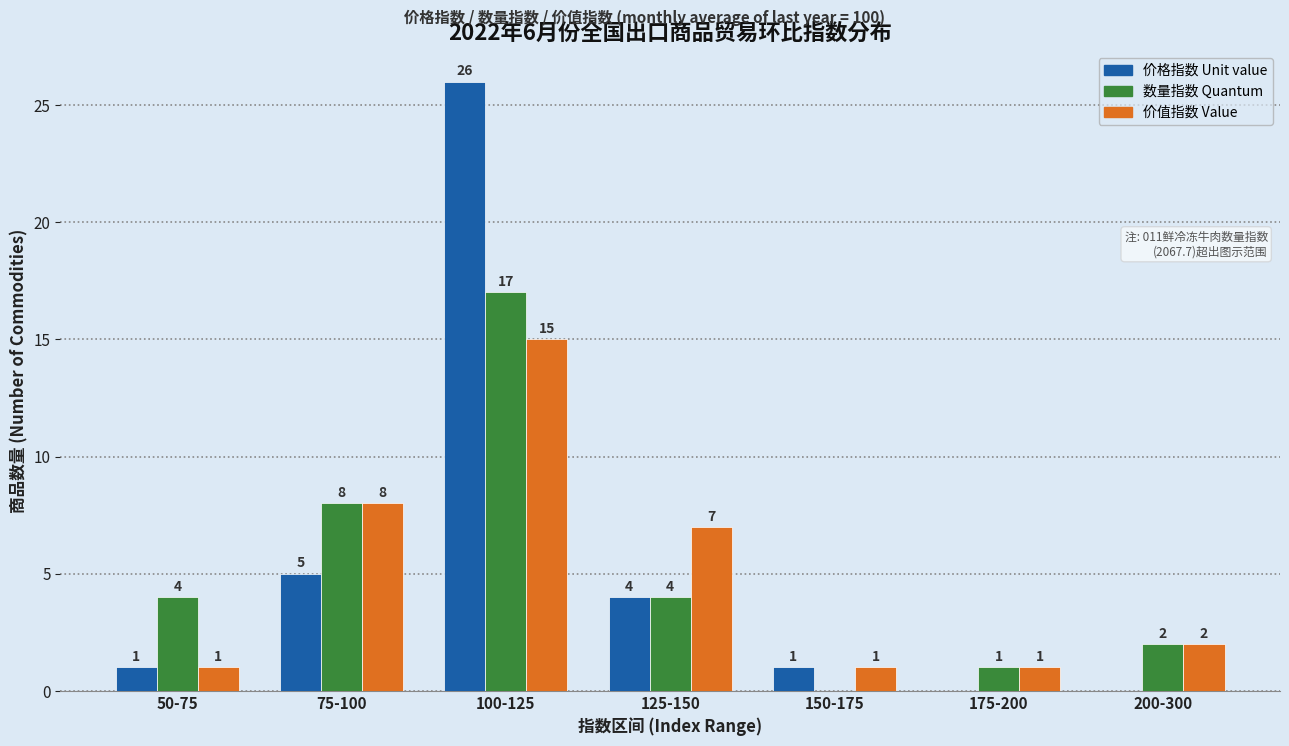

Reading left to right, extract all data points from this chart.

价格指数 Unit value: 50-75=1	75-100=5	100-125=26	125-150=4	150-175=1	175-200=0	200-300=0
数量指数 Quantum: 50-75=4	75-100=8	100-125=17	125-150=4	150-175=0	175-200=1	200-300=2
价值指数 Value: 50-75=1	75-100=8	100-125=15	125-150=7	150-175=1	175-200=1	200-300=2